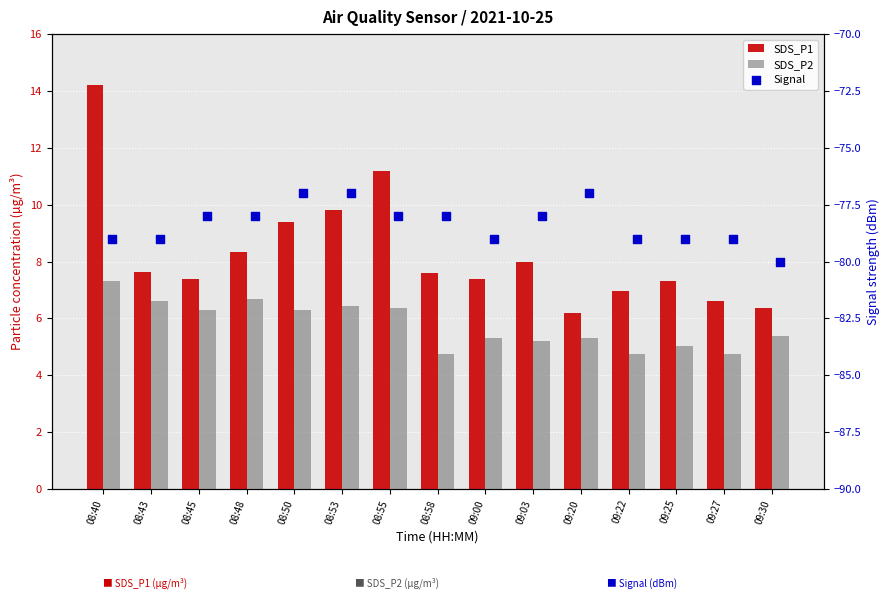

At which category is the sum across all series the highest?

08:40